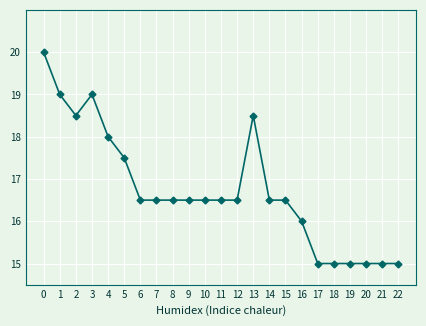

Reading left to right, list all the values displayed in this chart.

0=20.0	1=19.0	2=18.5	3=19.0	4=18.0	5=17.5	6=16.5	7=16.5	8=16.5	9=16.5	10=16.5	11=16.5	12=16.5	13=18.5	14=16.5	15=16.5	16=16.0	17=15.0	18=15.0	19=15.0	20=15.0	21=15.0	22=15.0